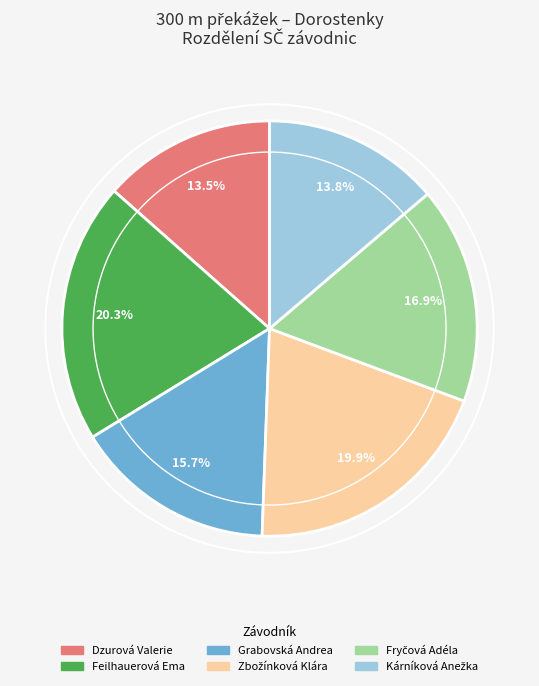

What is the ratio of the value at Grabovská Andrea to the value at Feilhauerová Ema?

0.8